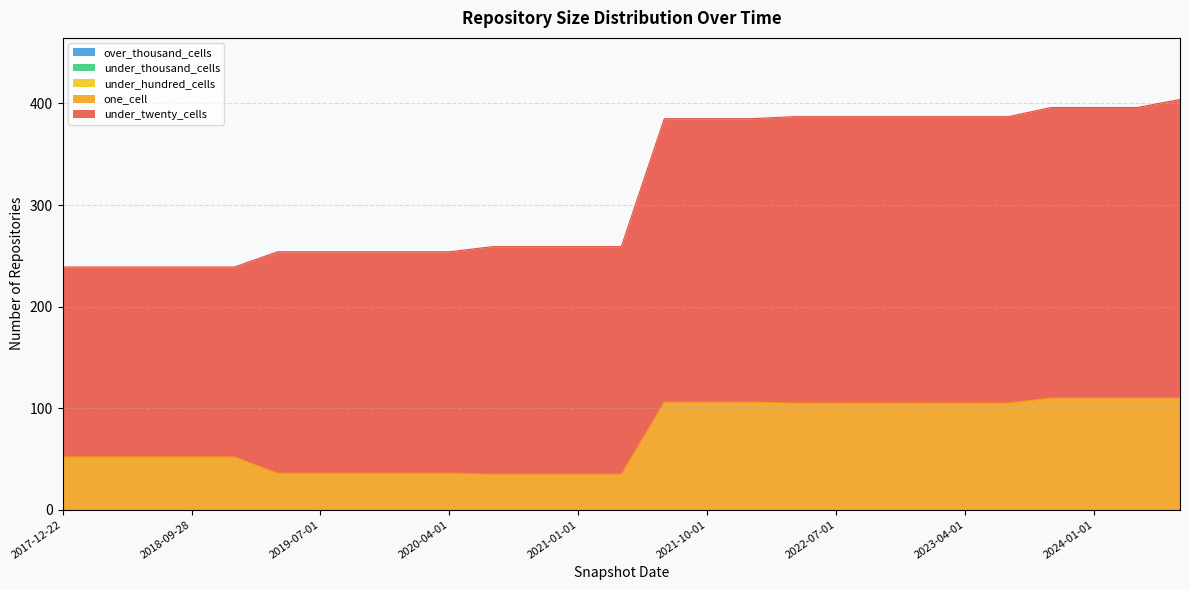

What position from the right is 2021-10-01?

12